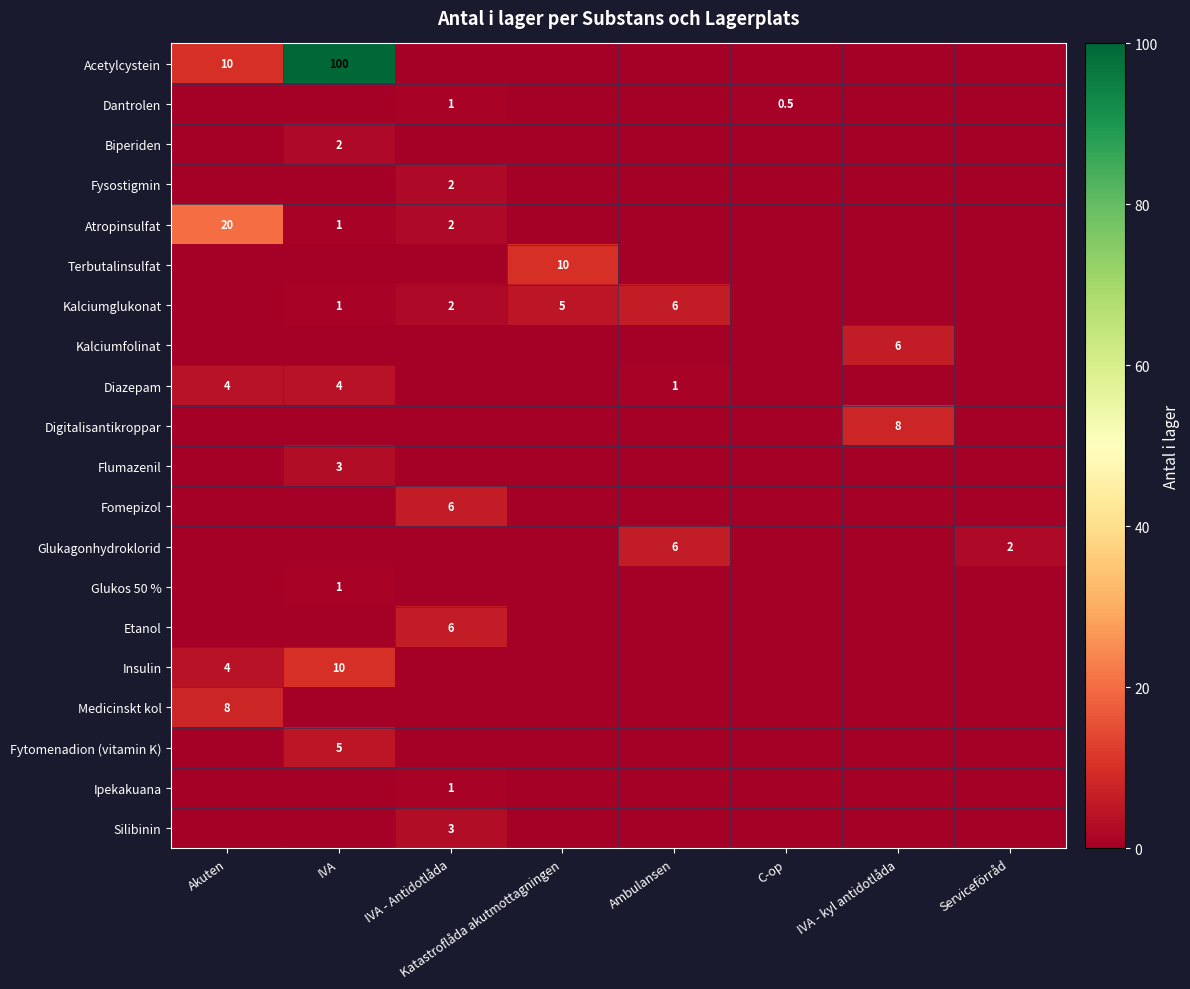

The value of Acetylcystein at IVA is 149.1. True or false?

False